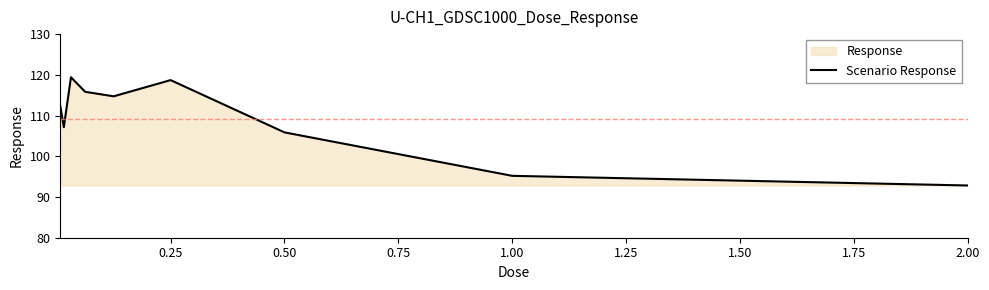

What is the value of the 2nd point from the left?

107.1